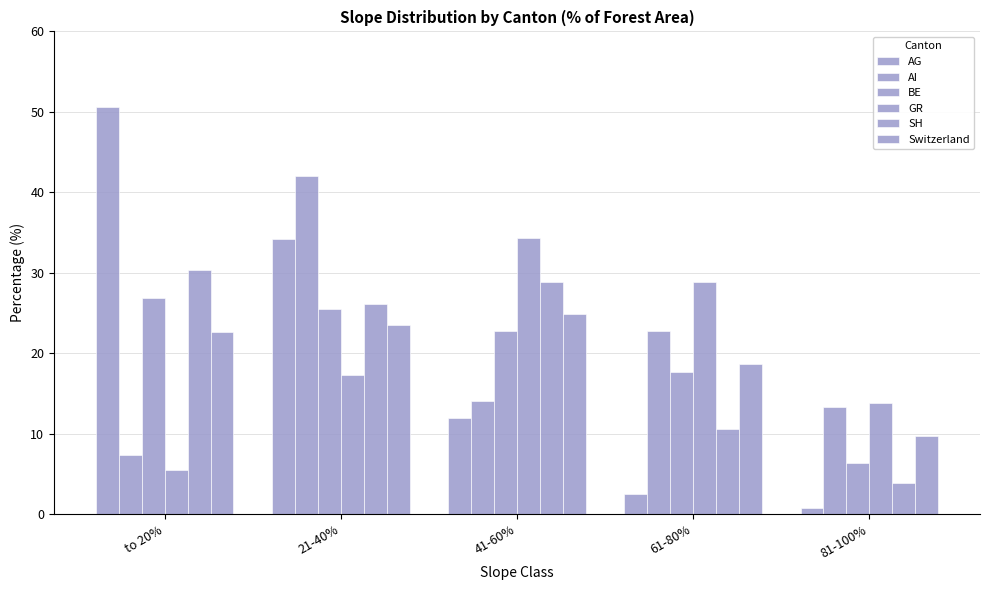

How many bars are there in each group?

6